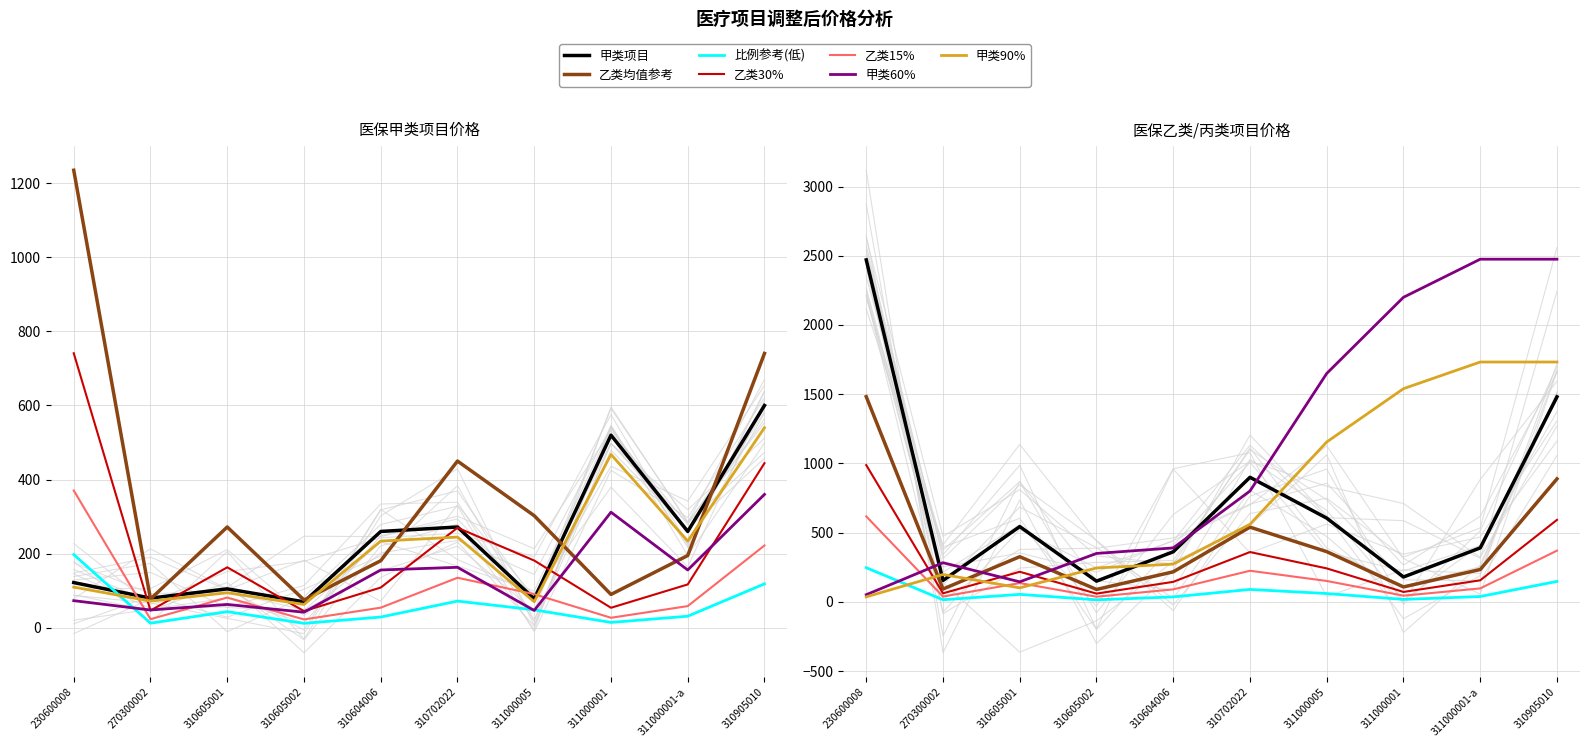

What is the greatest value displayed?

2475.0